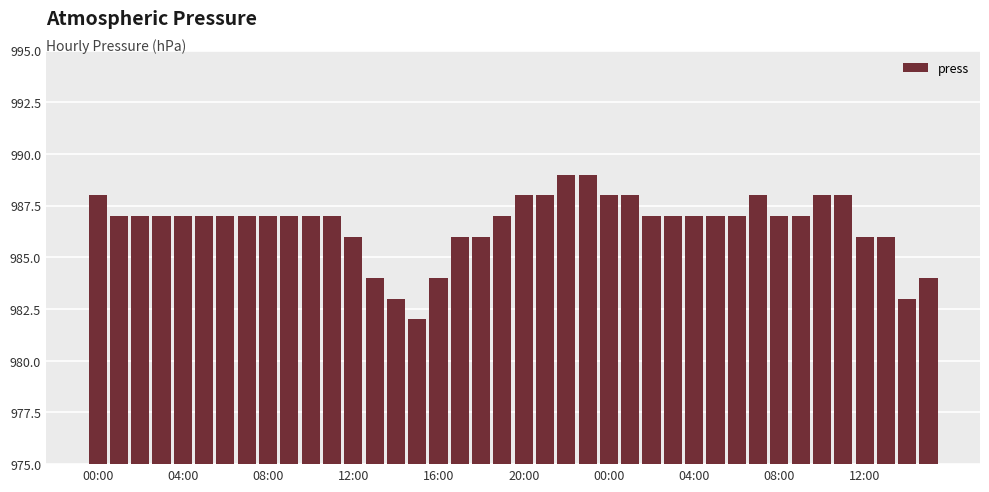

Count the number of data series in this chart.

1